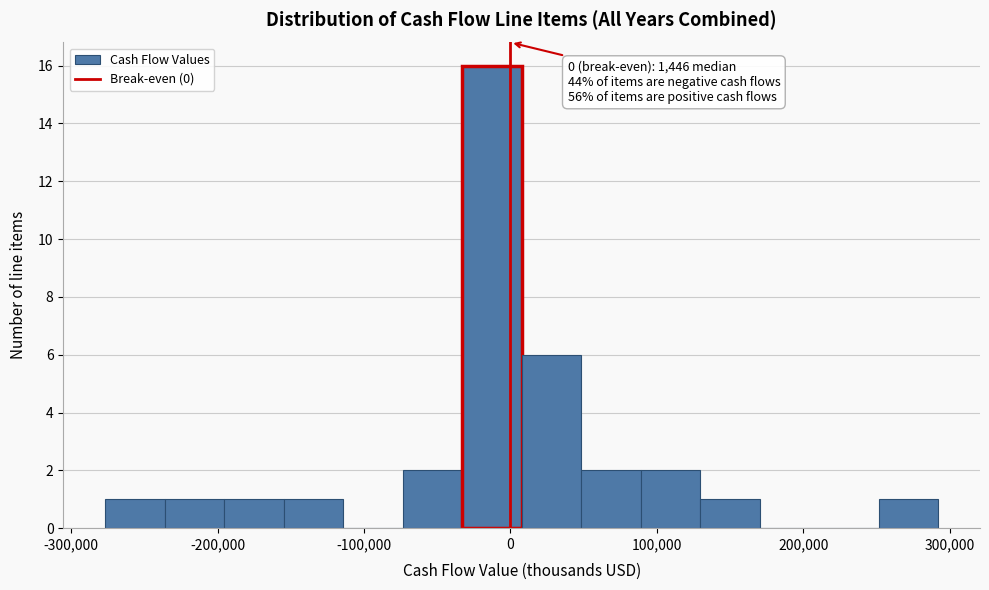

Over which range of the x-axis is the bar tallest?

-30000 to 10000